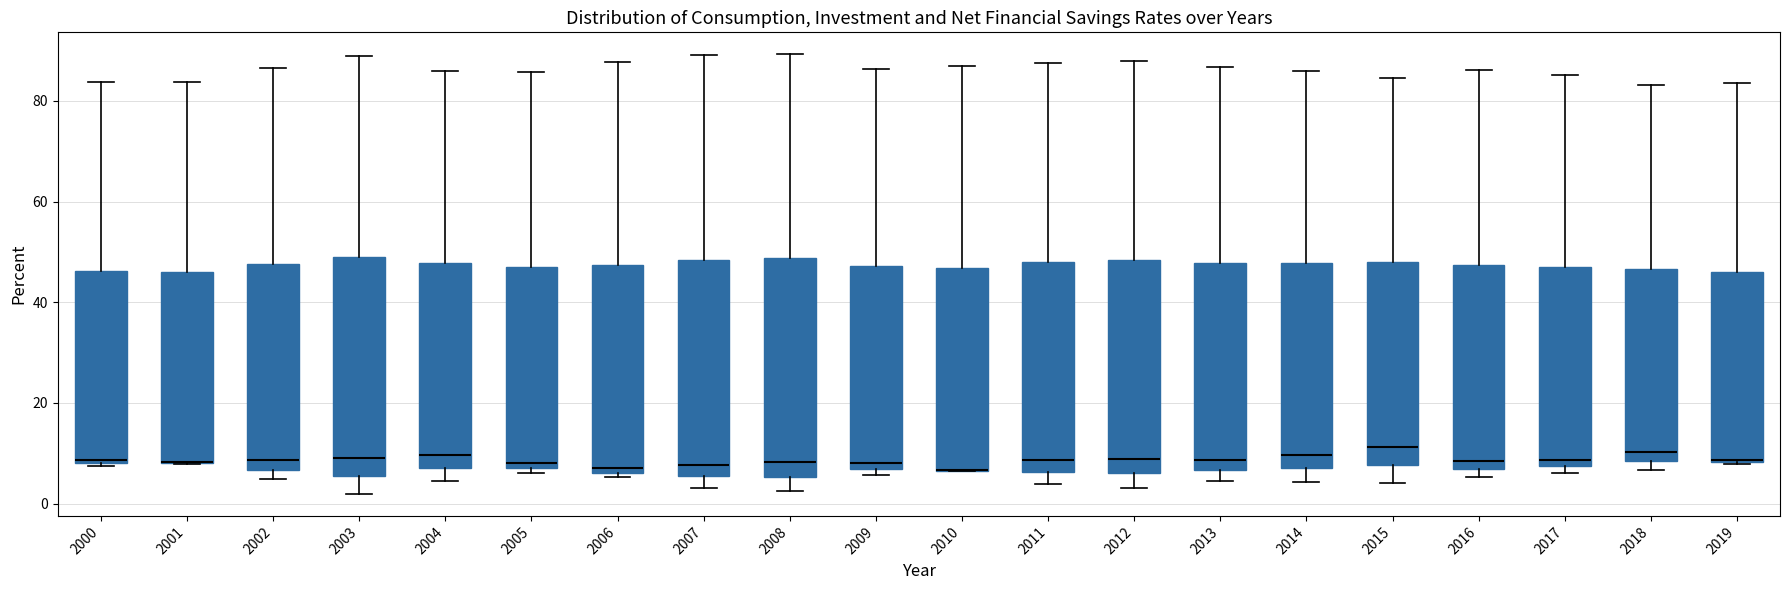

Where is the upper edge of the box at x = 2018 on the y-axis? The values are not printed on the chart, so give them approximately, as read against the axis.

46